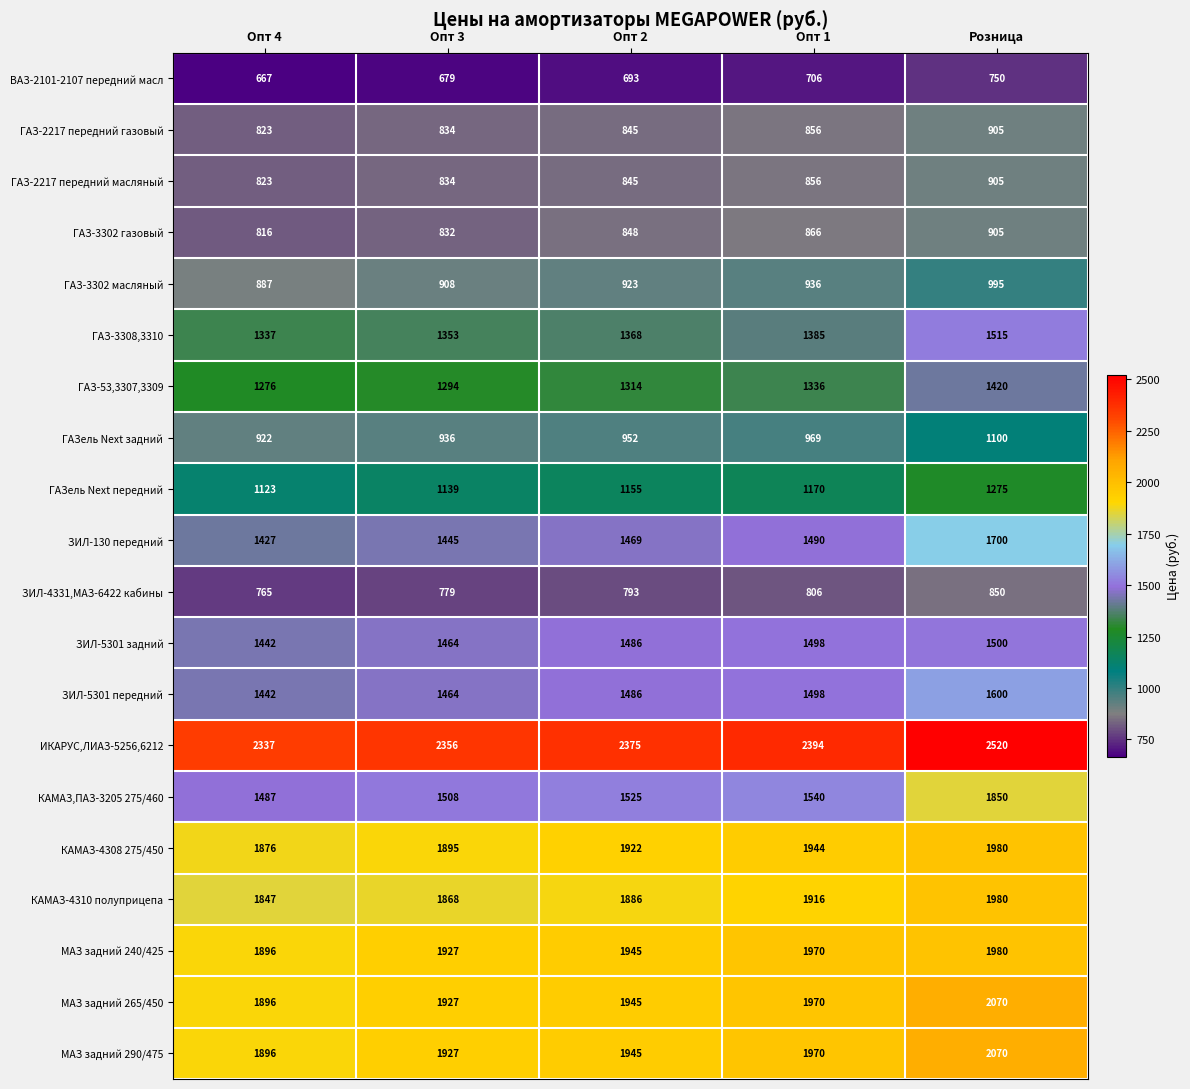

List the labels in order of ЗИЛ-5301 задний value, smallest first.

Опт 4, Опт 3, Опт 2, Опт 1, Розница